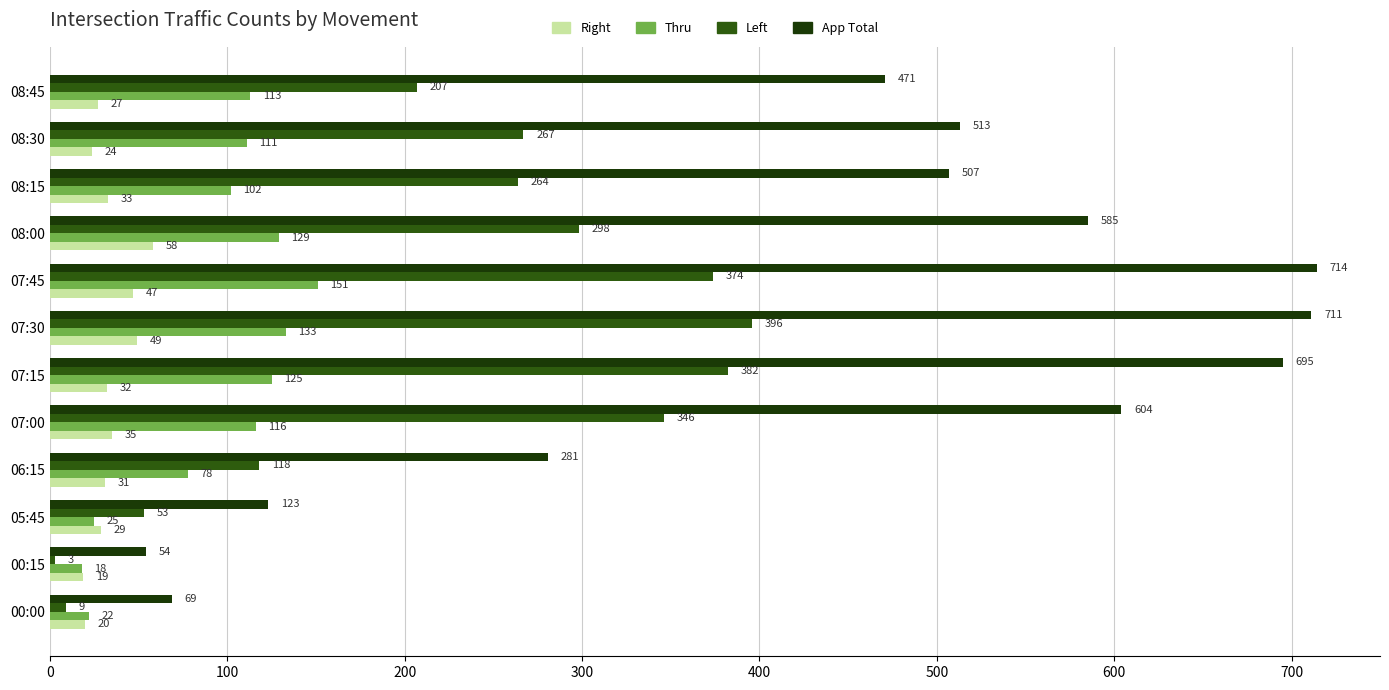

At which category is the sum across all series the highest?

07:30